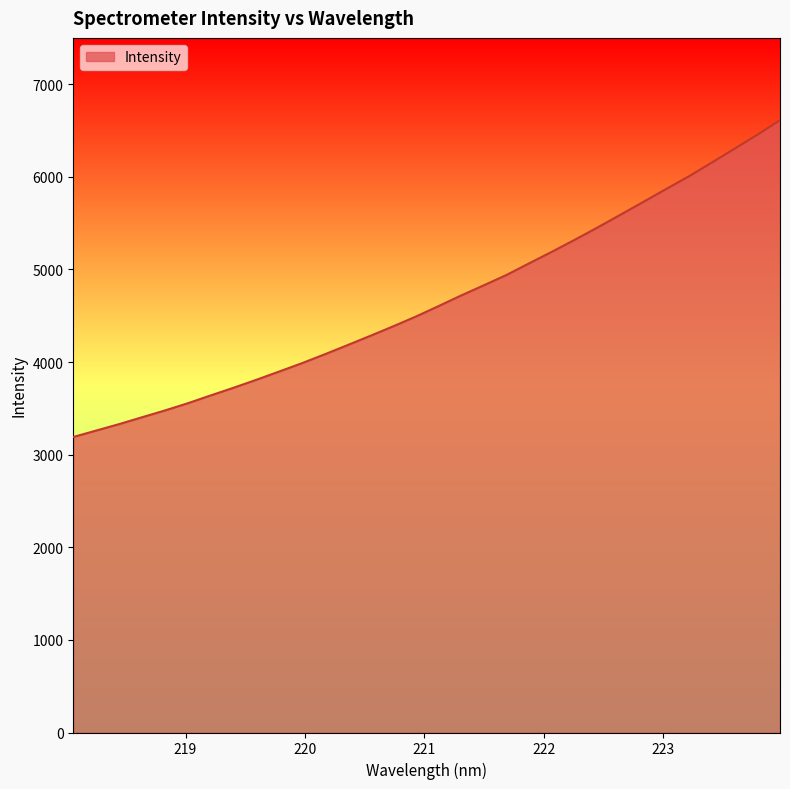

What is the maximum value shown in the chart?

6611.8